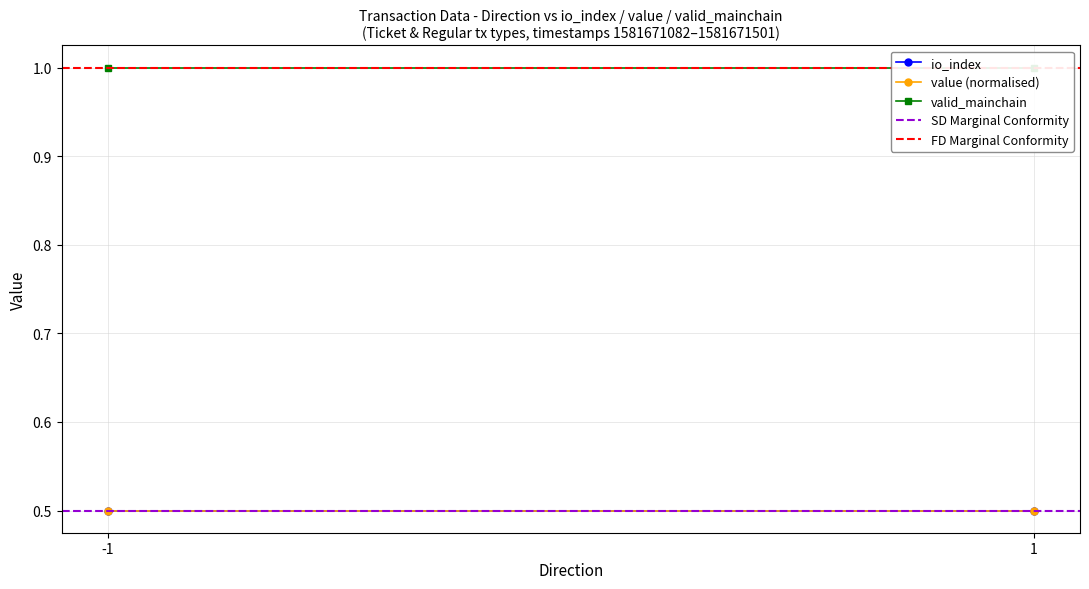

List the labels in order of FD Marginal Conformity value, largest first.

-1, 1